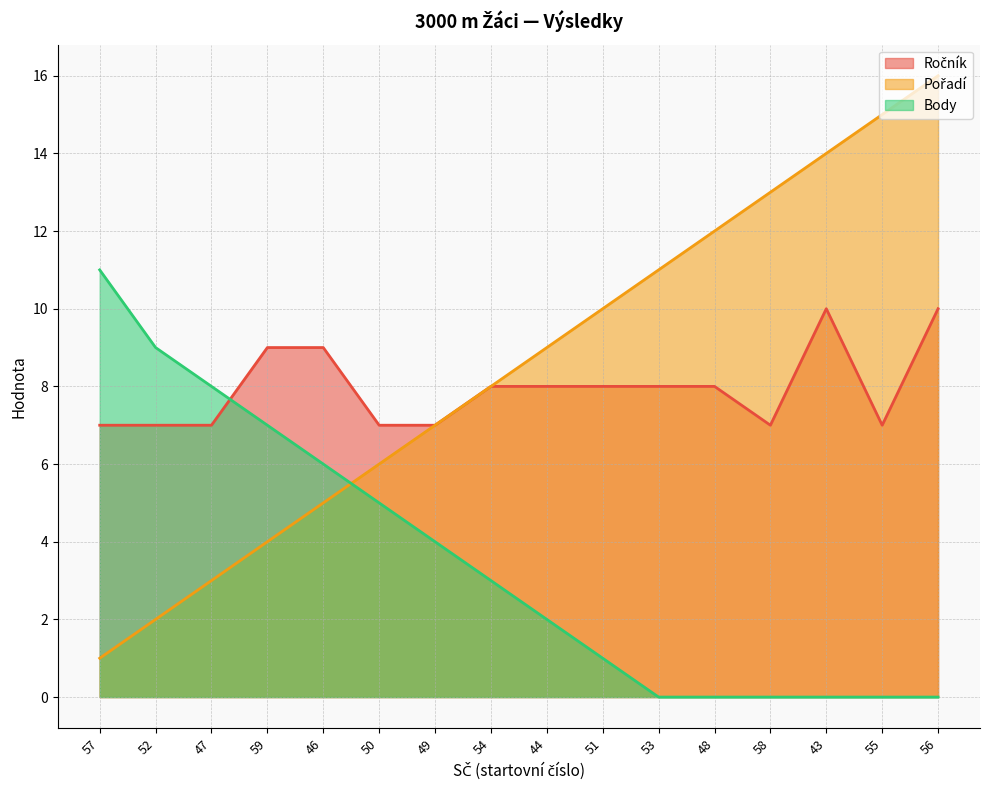

List the labels in order of Body value, smallest first.

53, 48, 58, 43, 55, 56, 51, 44, 54, 49, 50, 46, 59, 47, 52, 57